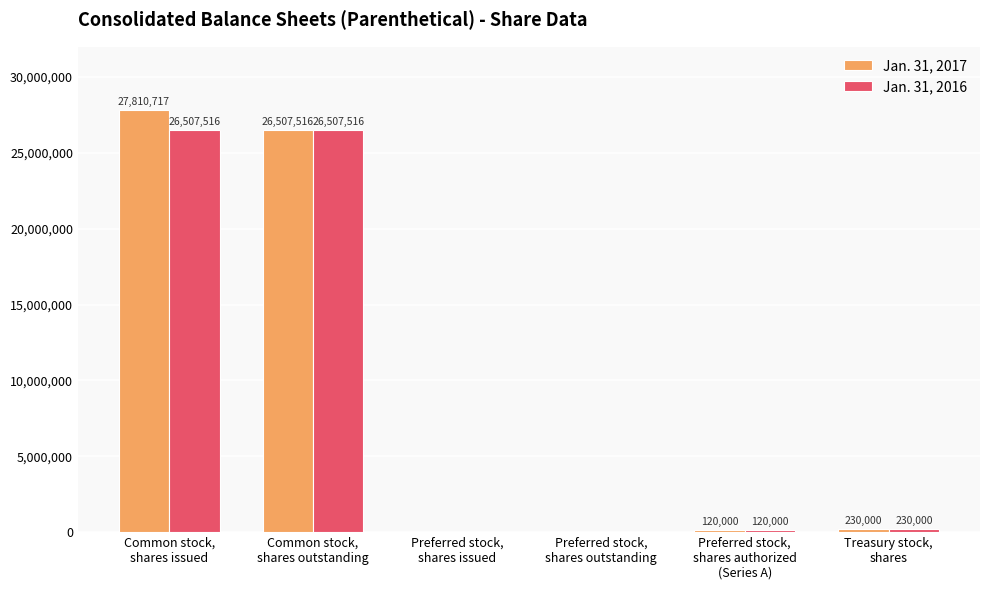

Reading left to right, transcribe all the data shown in this chart.

Jan. 31, 2017: 27810717	26507516	23400	23400	120000	230000
Jan. 31, 2016: 26507516	26507516	23400	23400	120000	230000